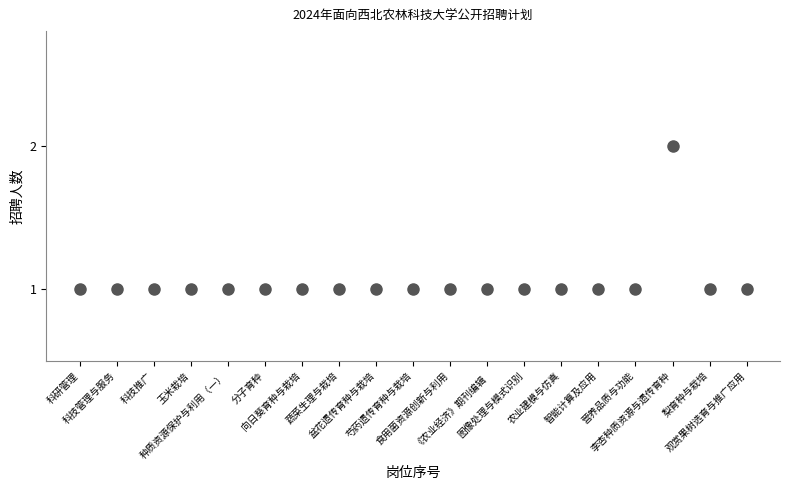

What is the range of X values (max minus min)?

18